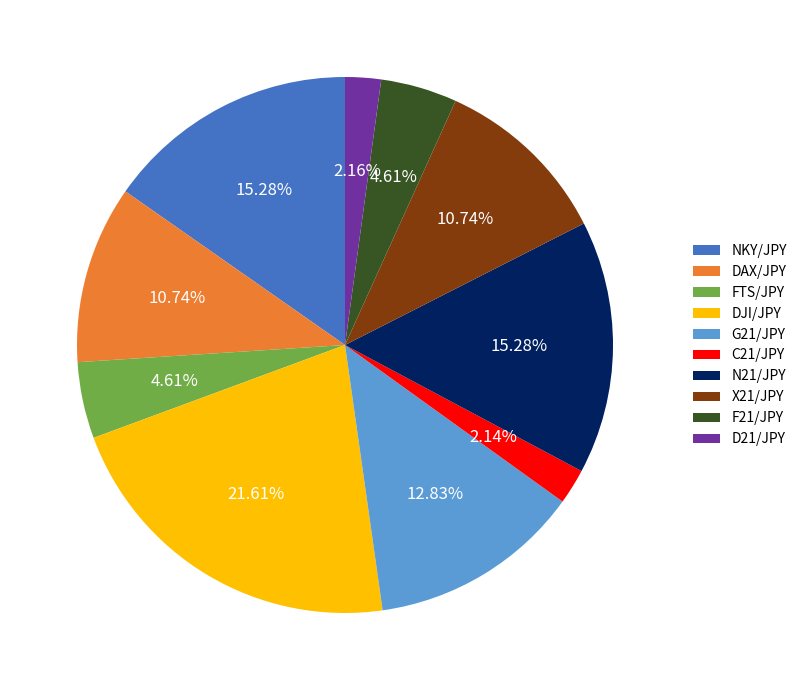

To the nearest percent, what is the average slice percentage?

10%